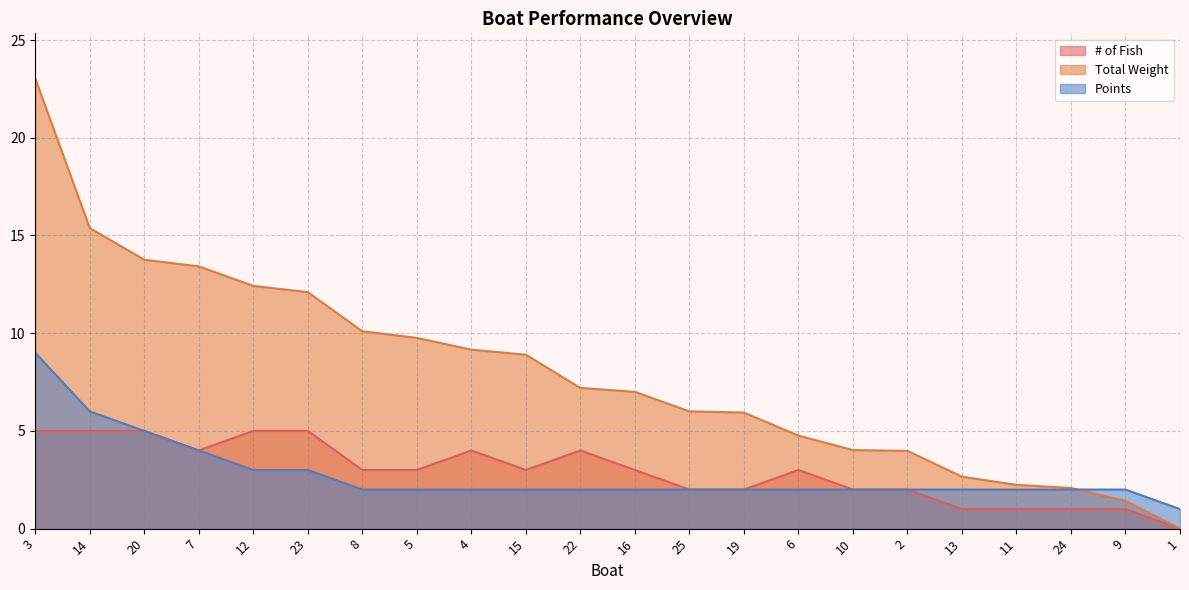

What is the label of the 6th point from the right?

2